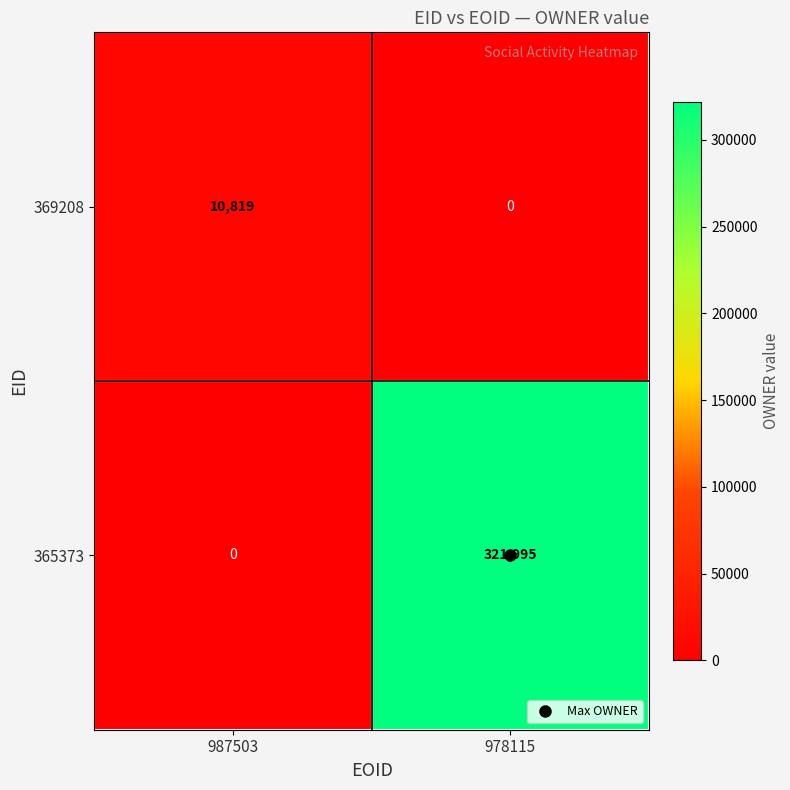

Which series has the widest spread of values?

365373